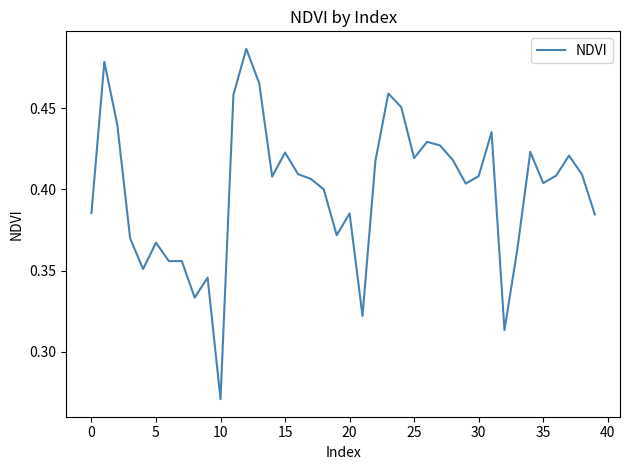

At which label is the value closest to 0?

10